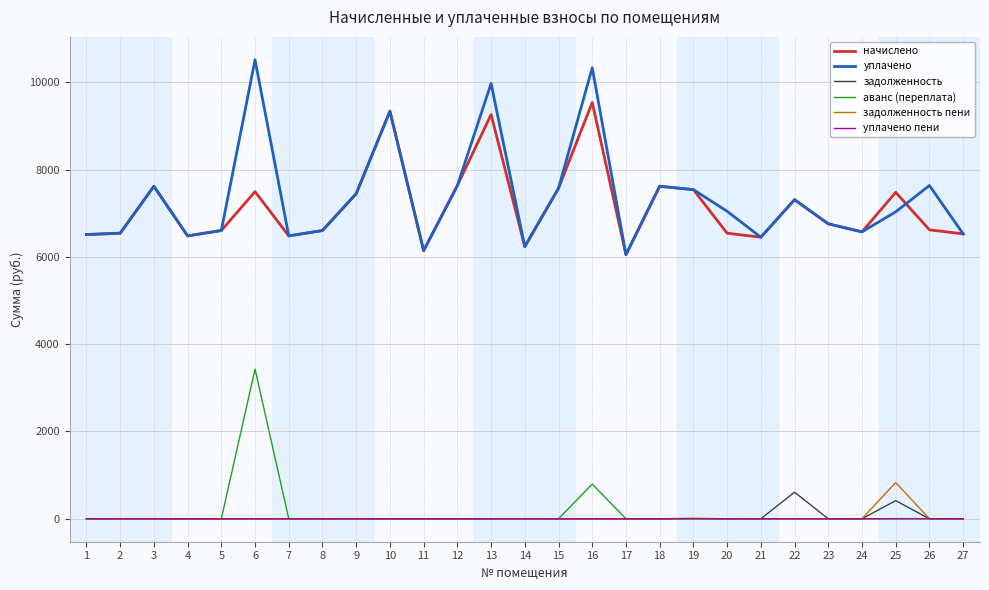

At which category does уплачено reach its first local peak?

3